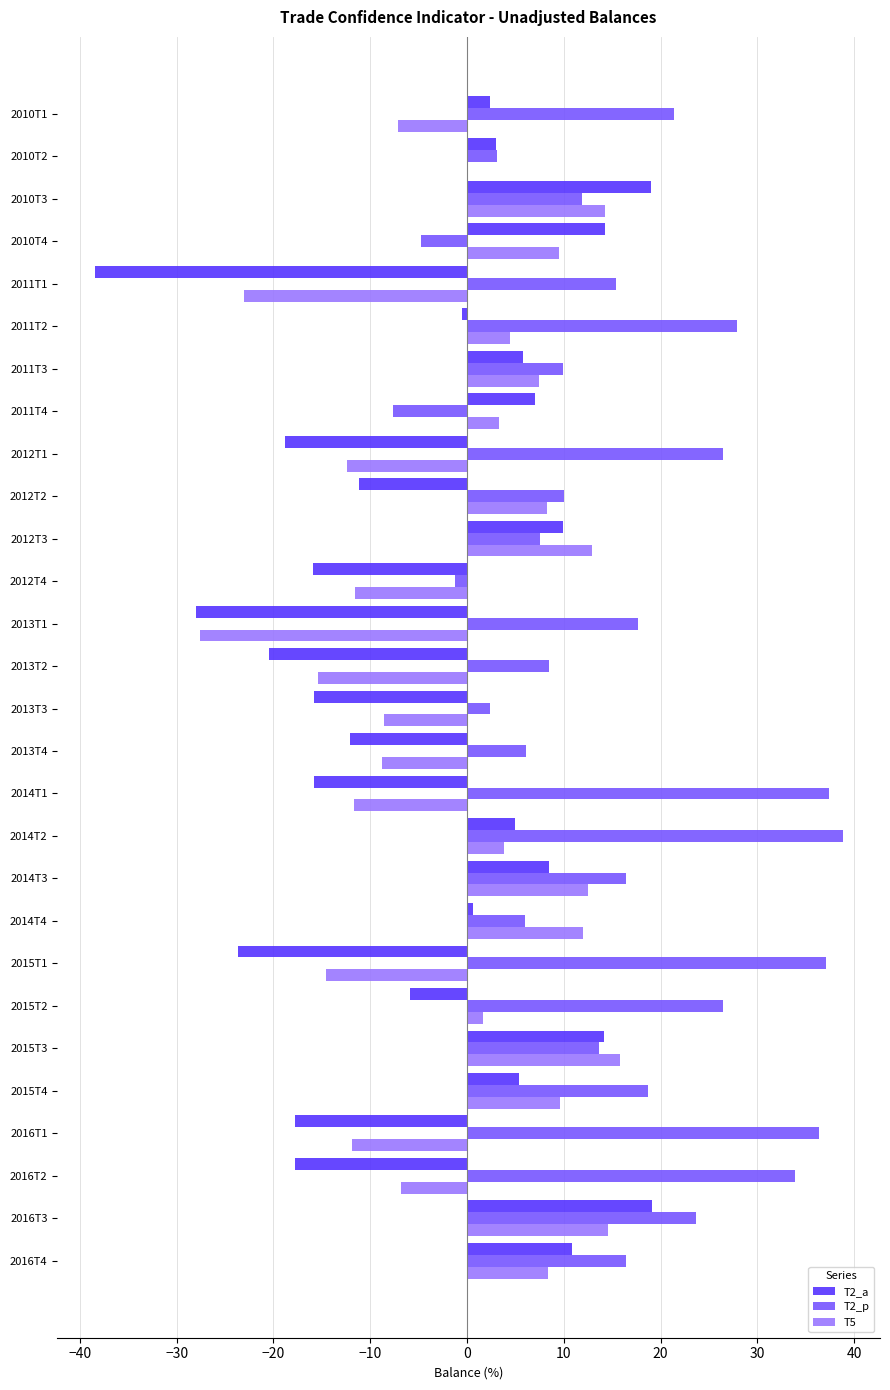

The T2_p series shows 33.9 at 2016T2. True or false?

True